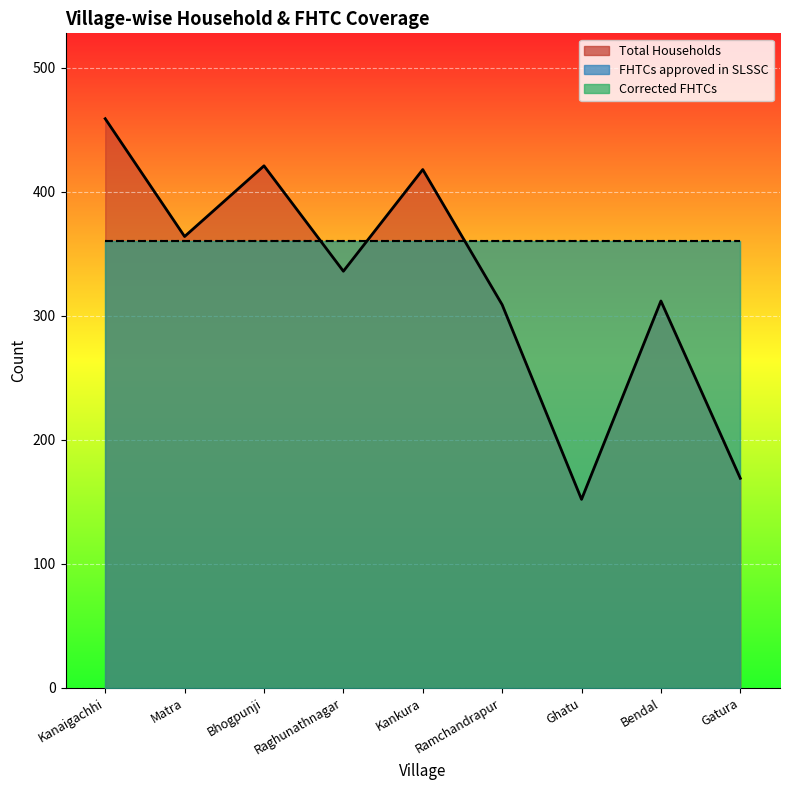

What is the value of the Total Households point at the 3rd from the left?

421